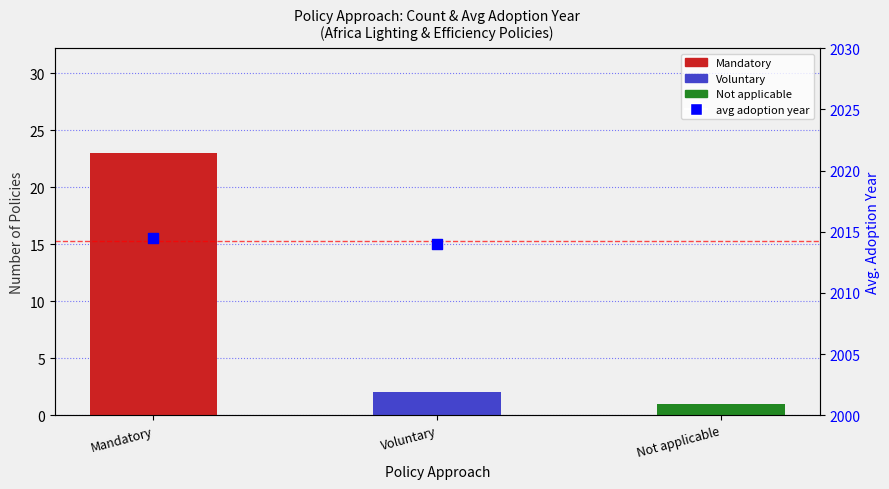

What is the change in value from Mandatory to Not applicable?

-22